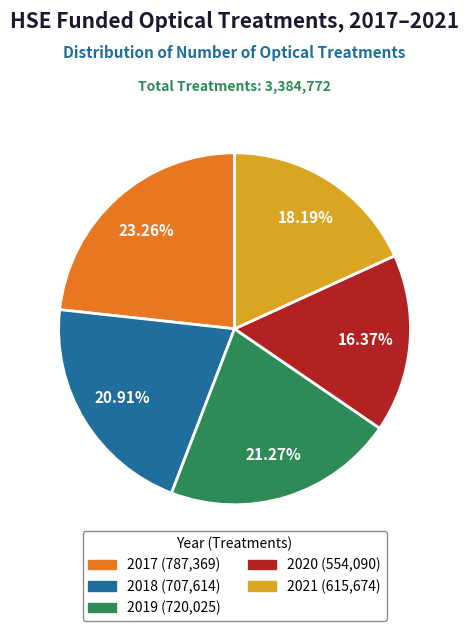

Does 2019 represent more than half of the total?

No